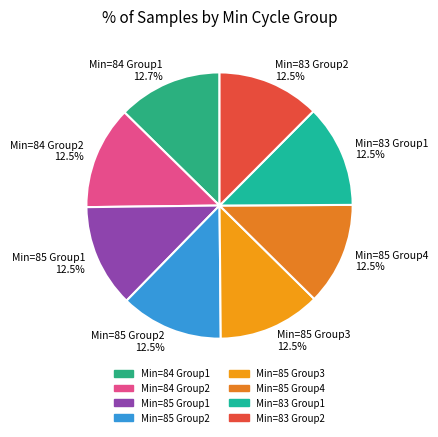

Does any single category account for the majority?

No